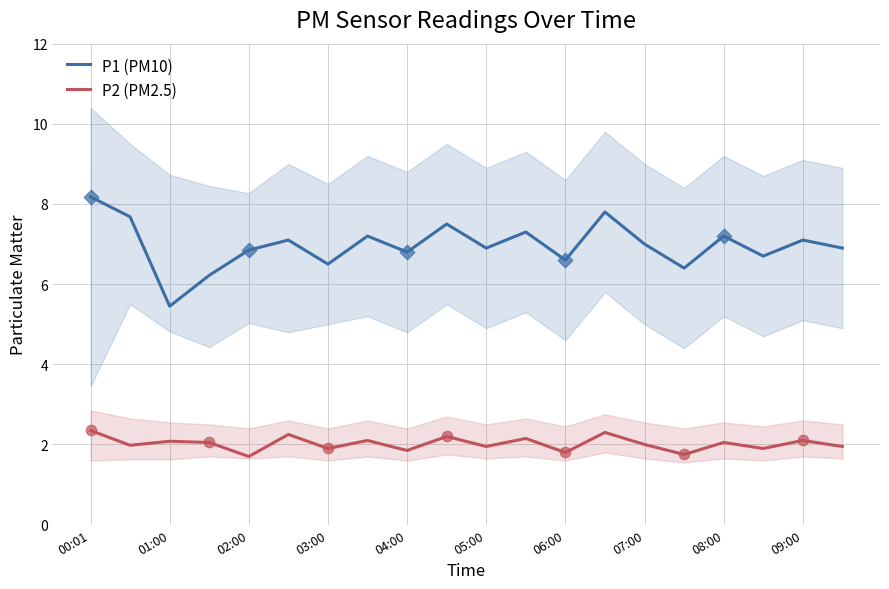

At which category is the sum across all series the highest?

00:01